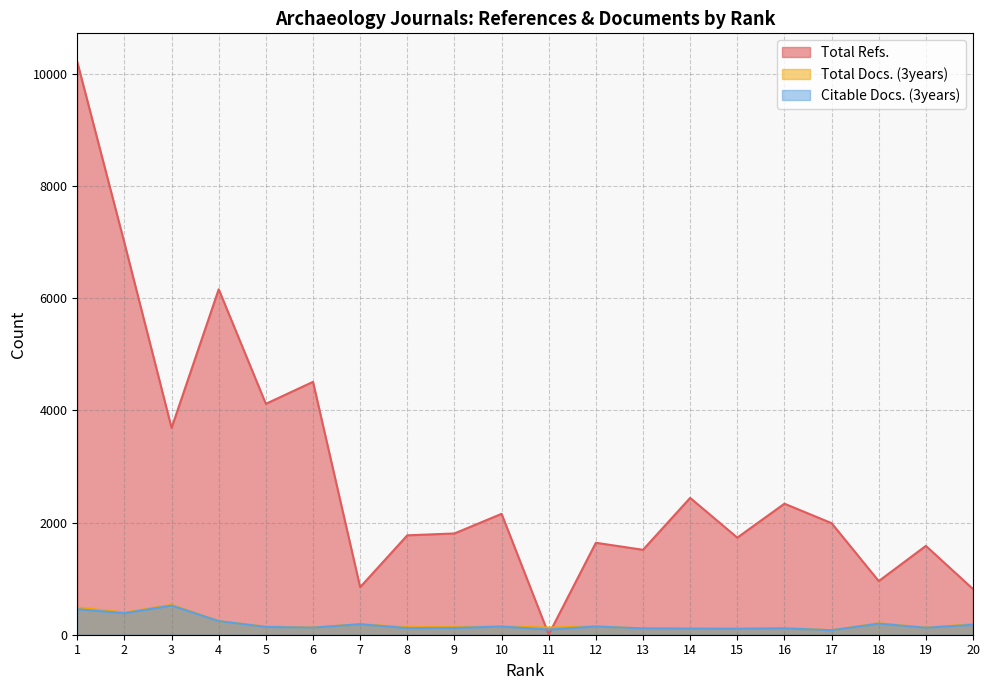

Where does the Total Docs. (3years) series first go above 143?

1